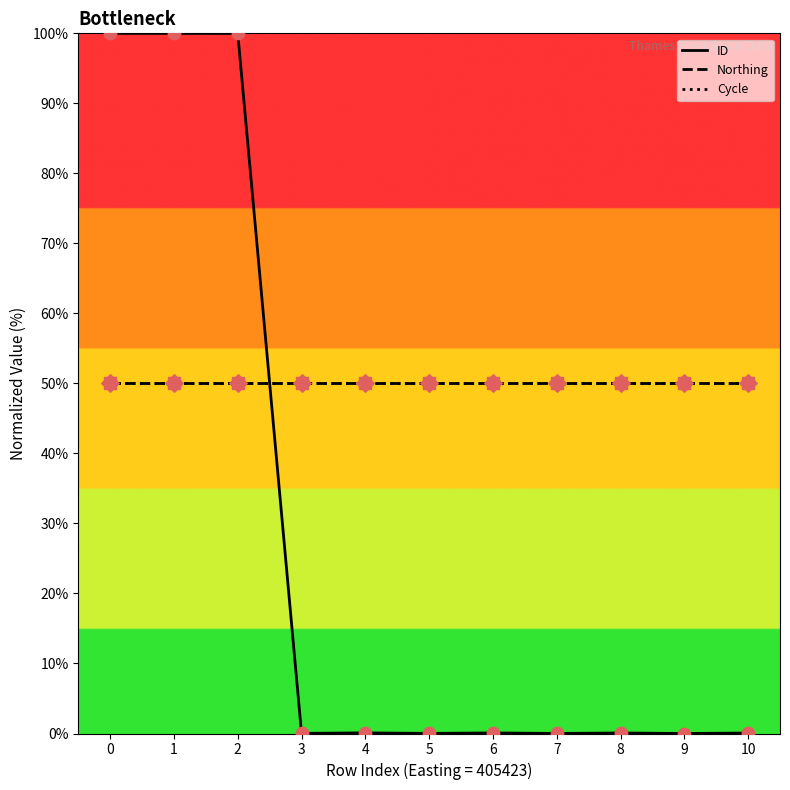

Which series has the largest total across all categories?

Northing